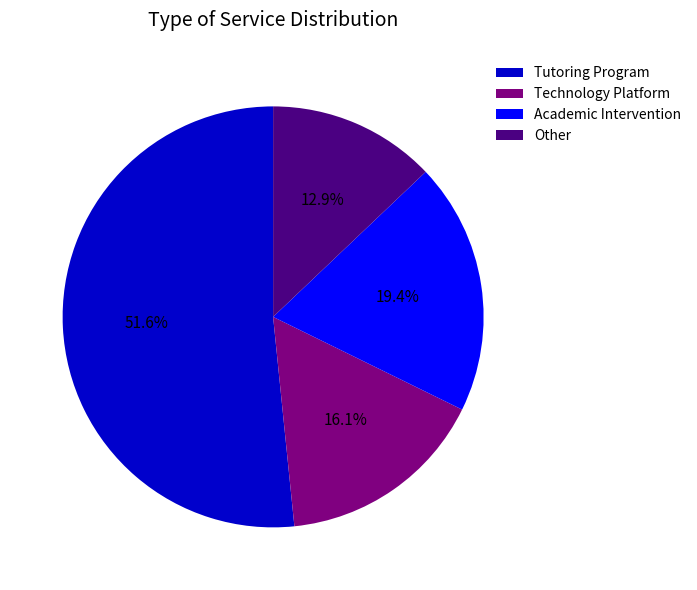

To the nearest percent, what is the average slice percentage?

25%